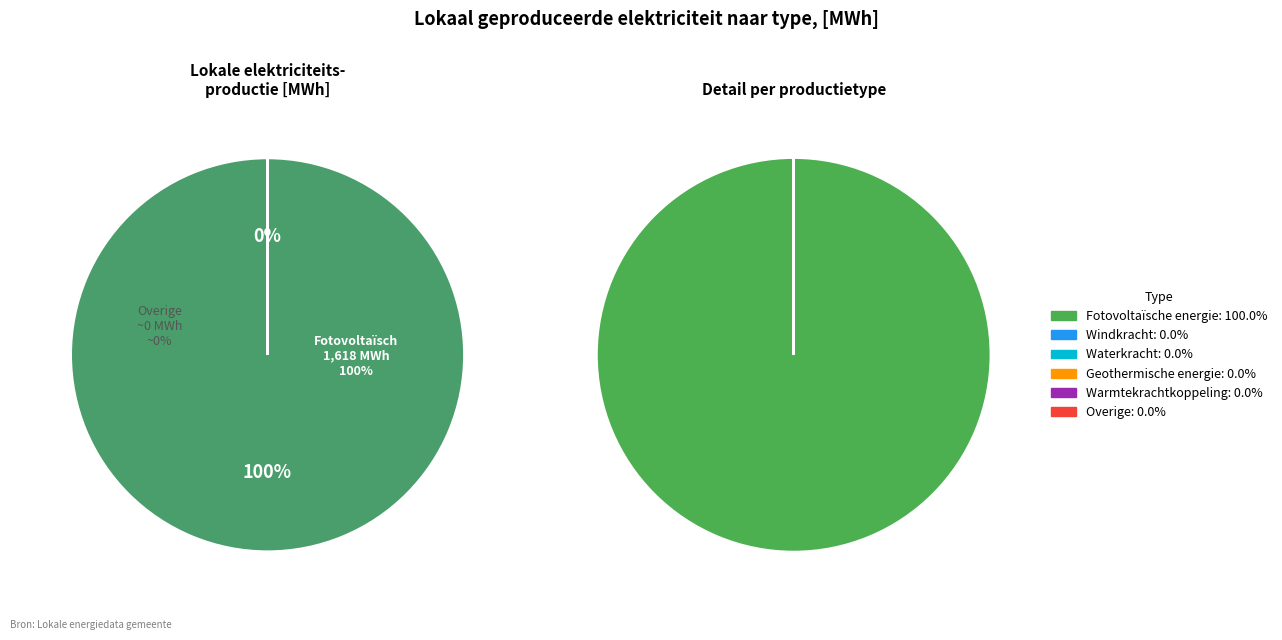

Count the number of slices in the pie.

6